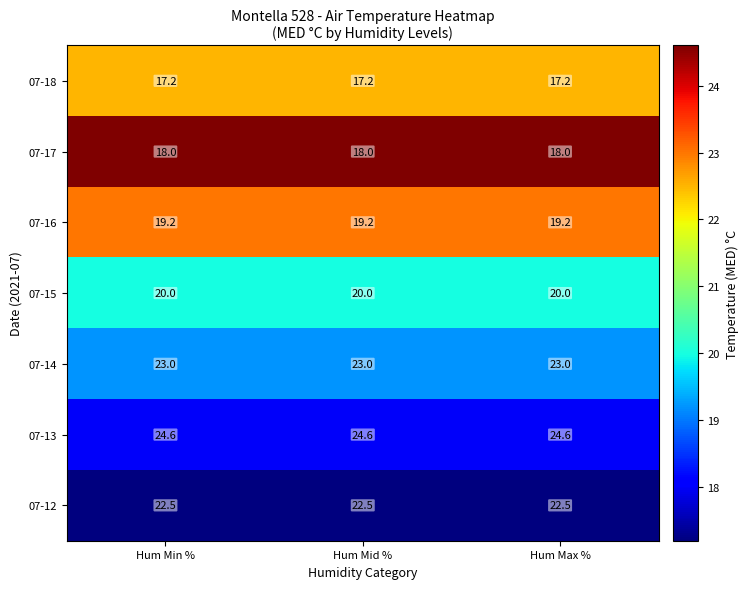

Is the value of 07-14 at Hum Max % greater than the value of 07-15 at Hum Min %?

Yes